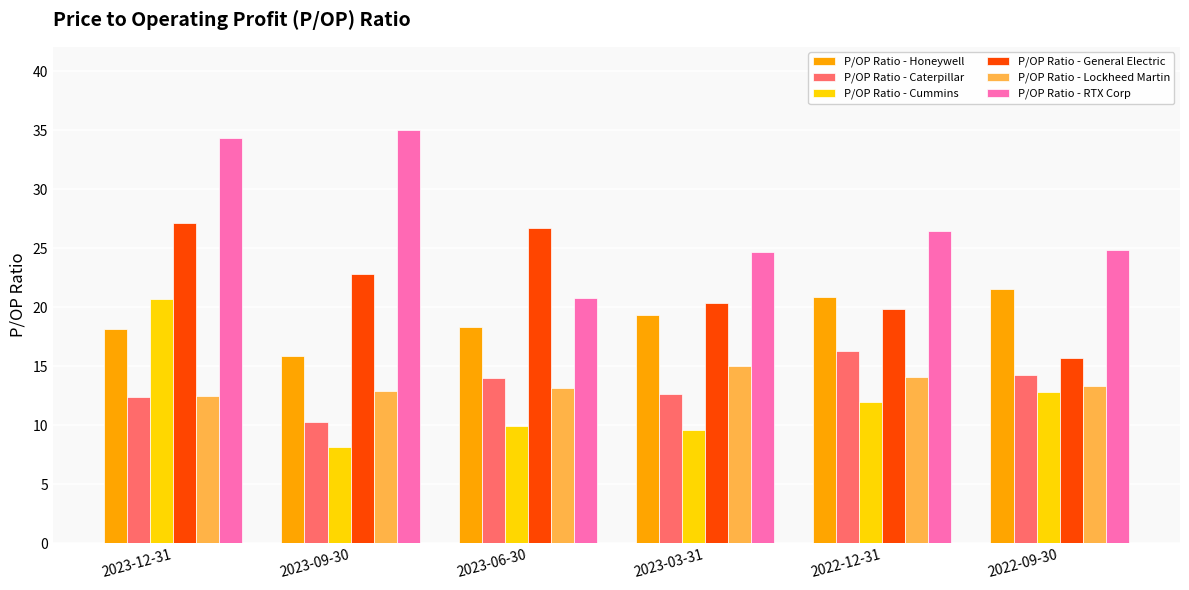

At how many categories does at least one series exceed 17?

6